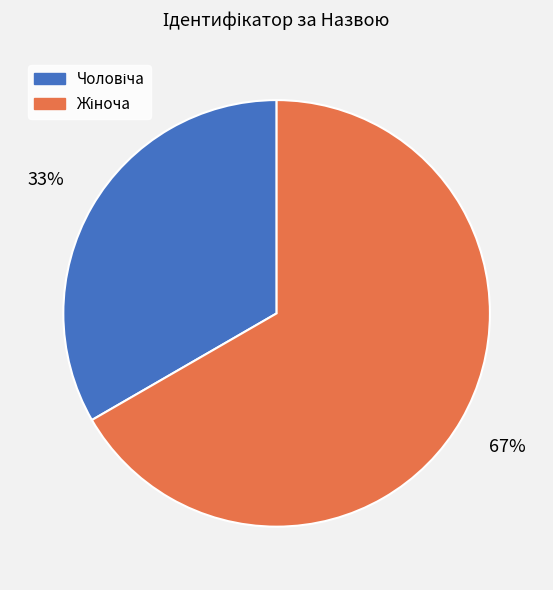

Is there a majority slice in this chart?

Yes